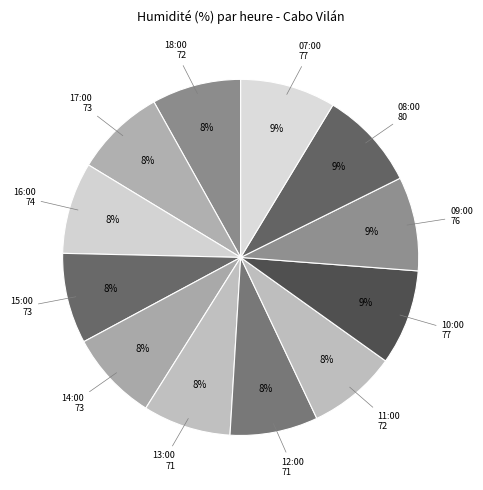

Which category has the biggest portion of the pie?

08:00